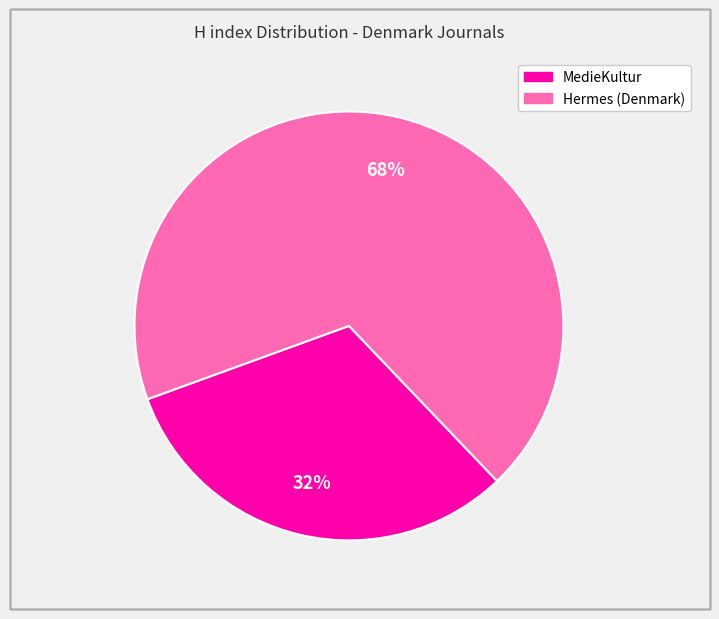

The MedieKultur slice represents 32% of the pie. True or false?

True